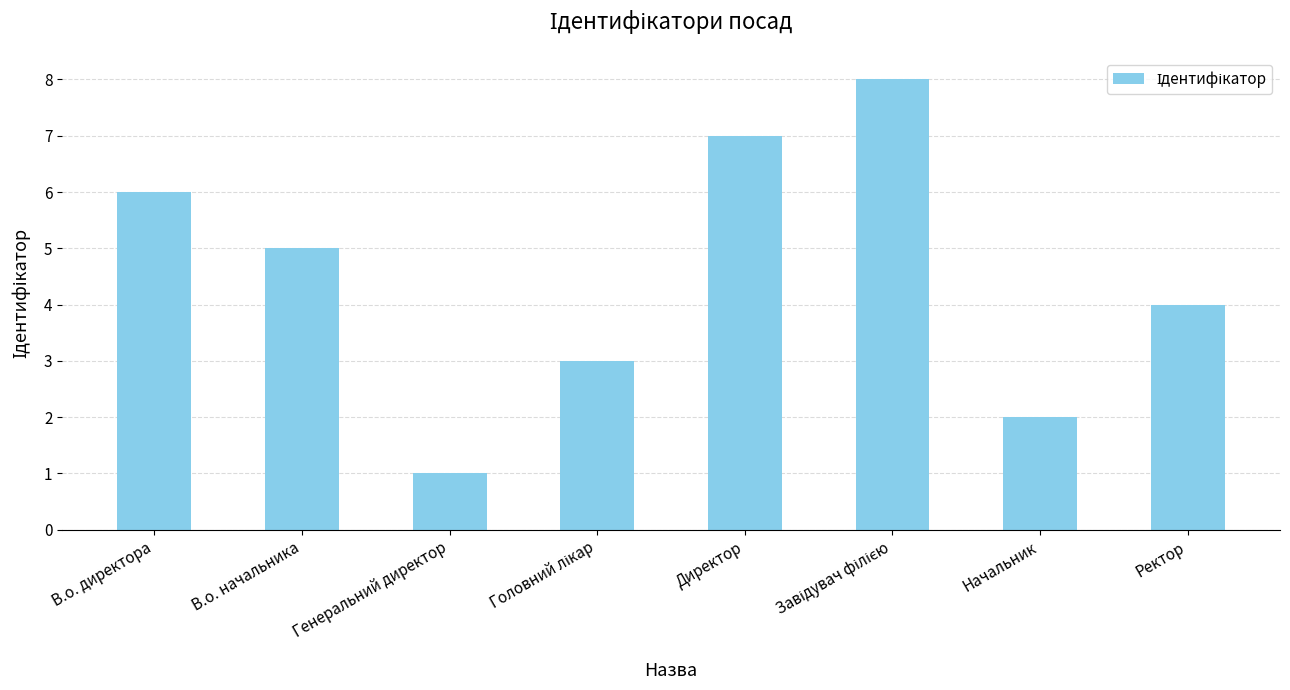

Is it true that the value at Директор is 7?

True